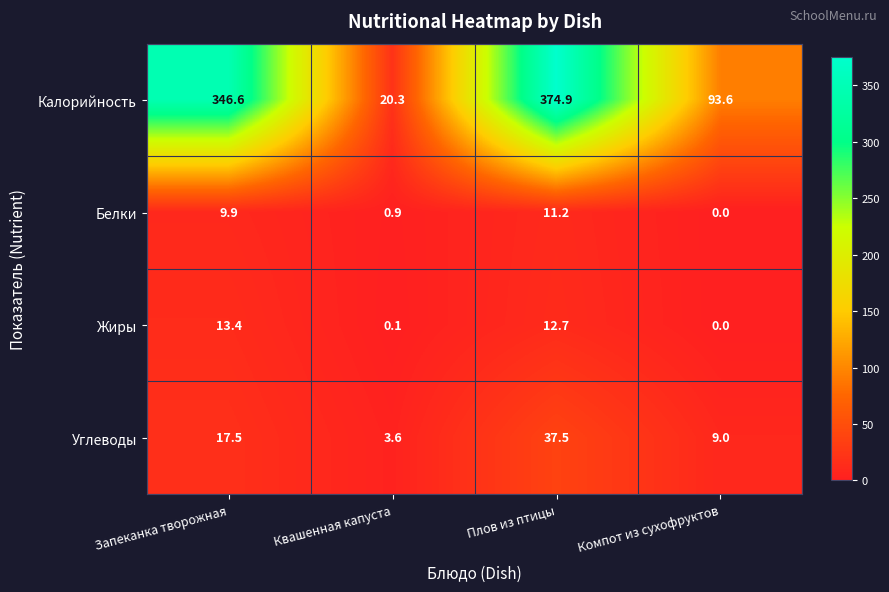

Reading left to right, what are all the values shown in this chart?

Калорийность: 346.6	20.3	374.9	93.6
Белки: 9.9	0.9	11.2	0.0
Жиры: 13.4	0.1	12.7	0.0
Углеводы: 17.5	3.6	37.5	9.0